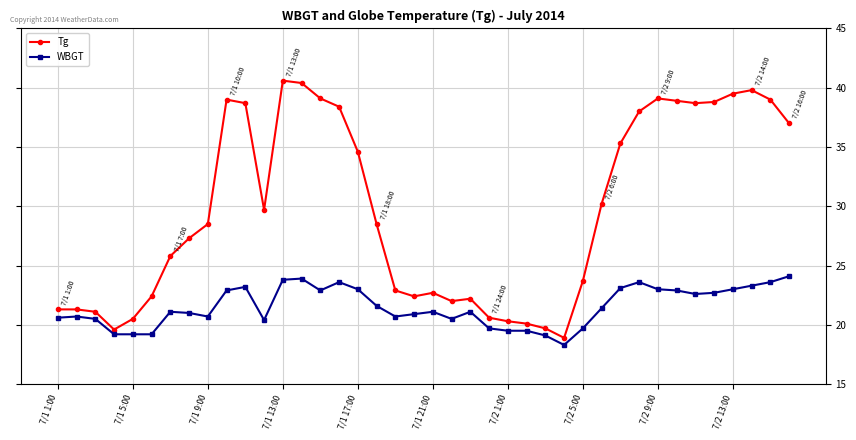

List the series in order of their overall mean, highest first.

Tg, WBGT